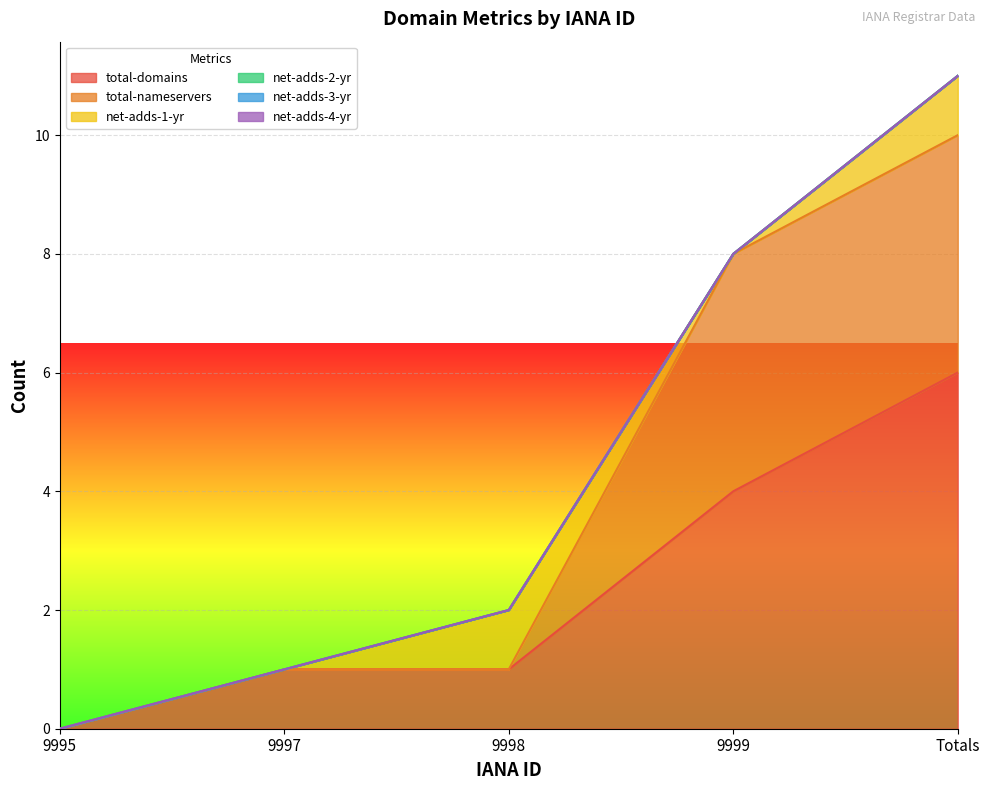

True or false: total-nameservers has a value of -1 at 9997.

False